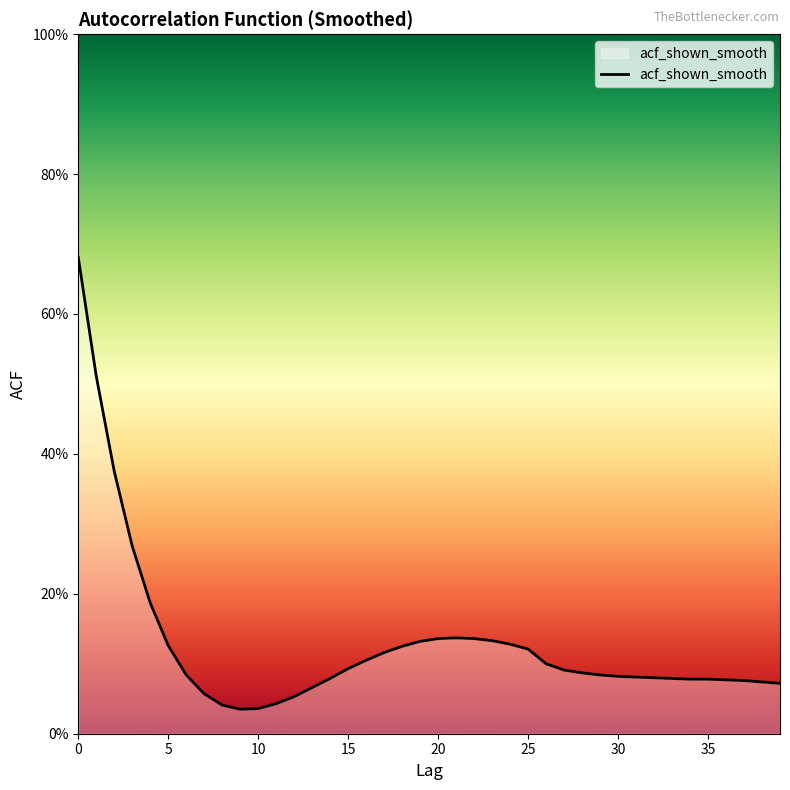

Reading left to right, extract all data points from this chart.

0.7	0.5	0.4	0.3	0.2	0.1	0.1	0.1	0.0	0.0	0.0	0.0	0.1	0.1	0.1	0.1	0.1	0.1	0.1	0.1	0.1	0.1	0.1	0.1	0.1	0.1	0.1	0.1	0.1	0.1	0.1	0.1	0.1	0.1	0.1	0.1	0.1	0.1	0.1	0.1